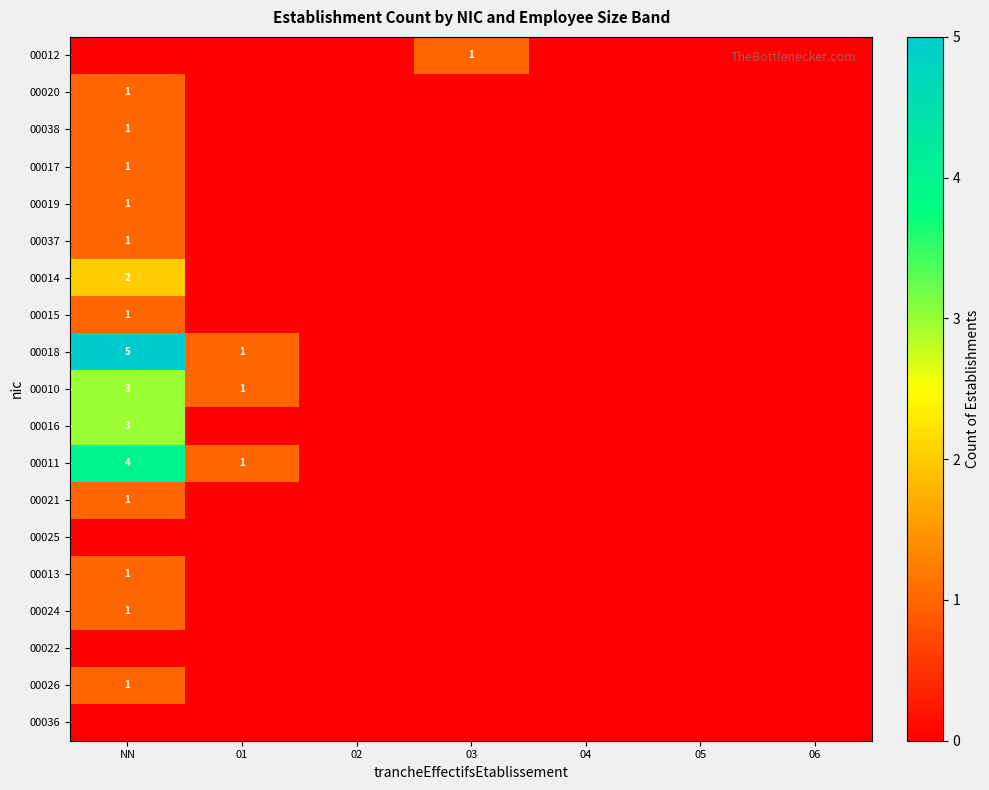

Which series has the widest spread of values?

00018